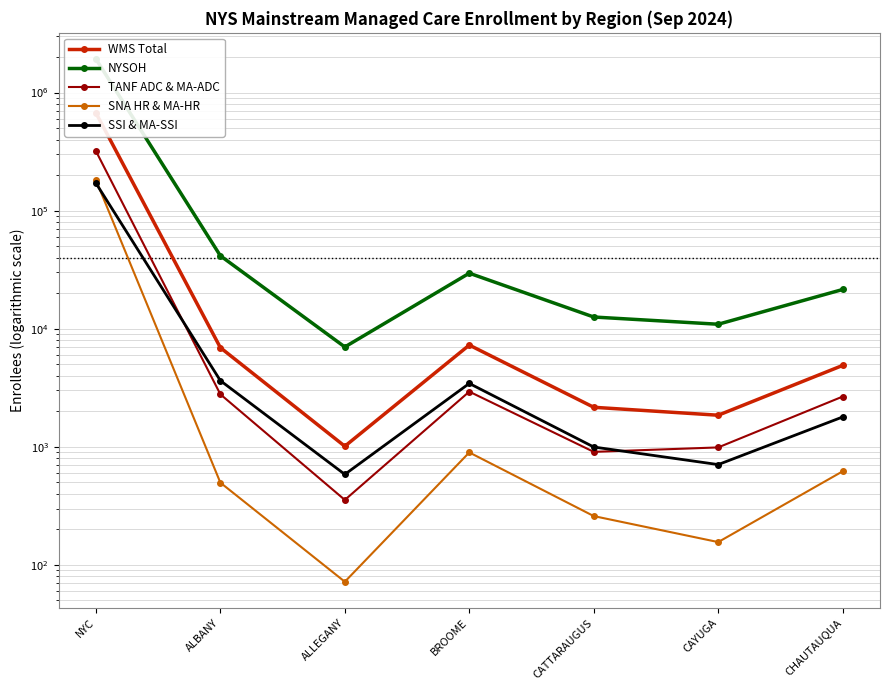

Which series has the widest spread of values?

NYSOH